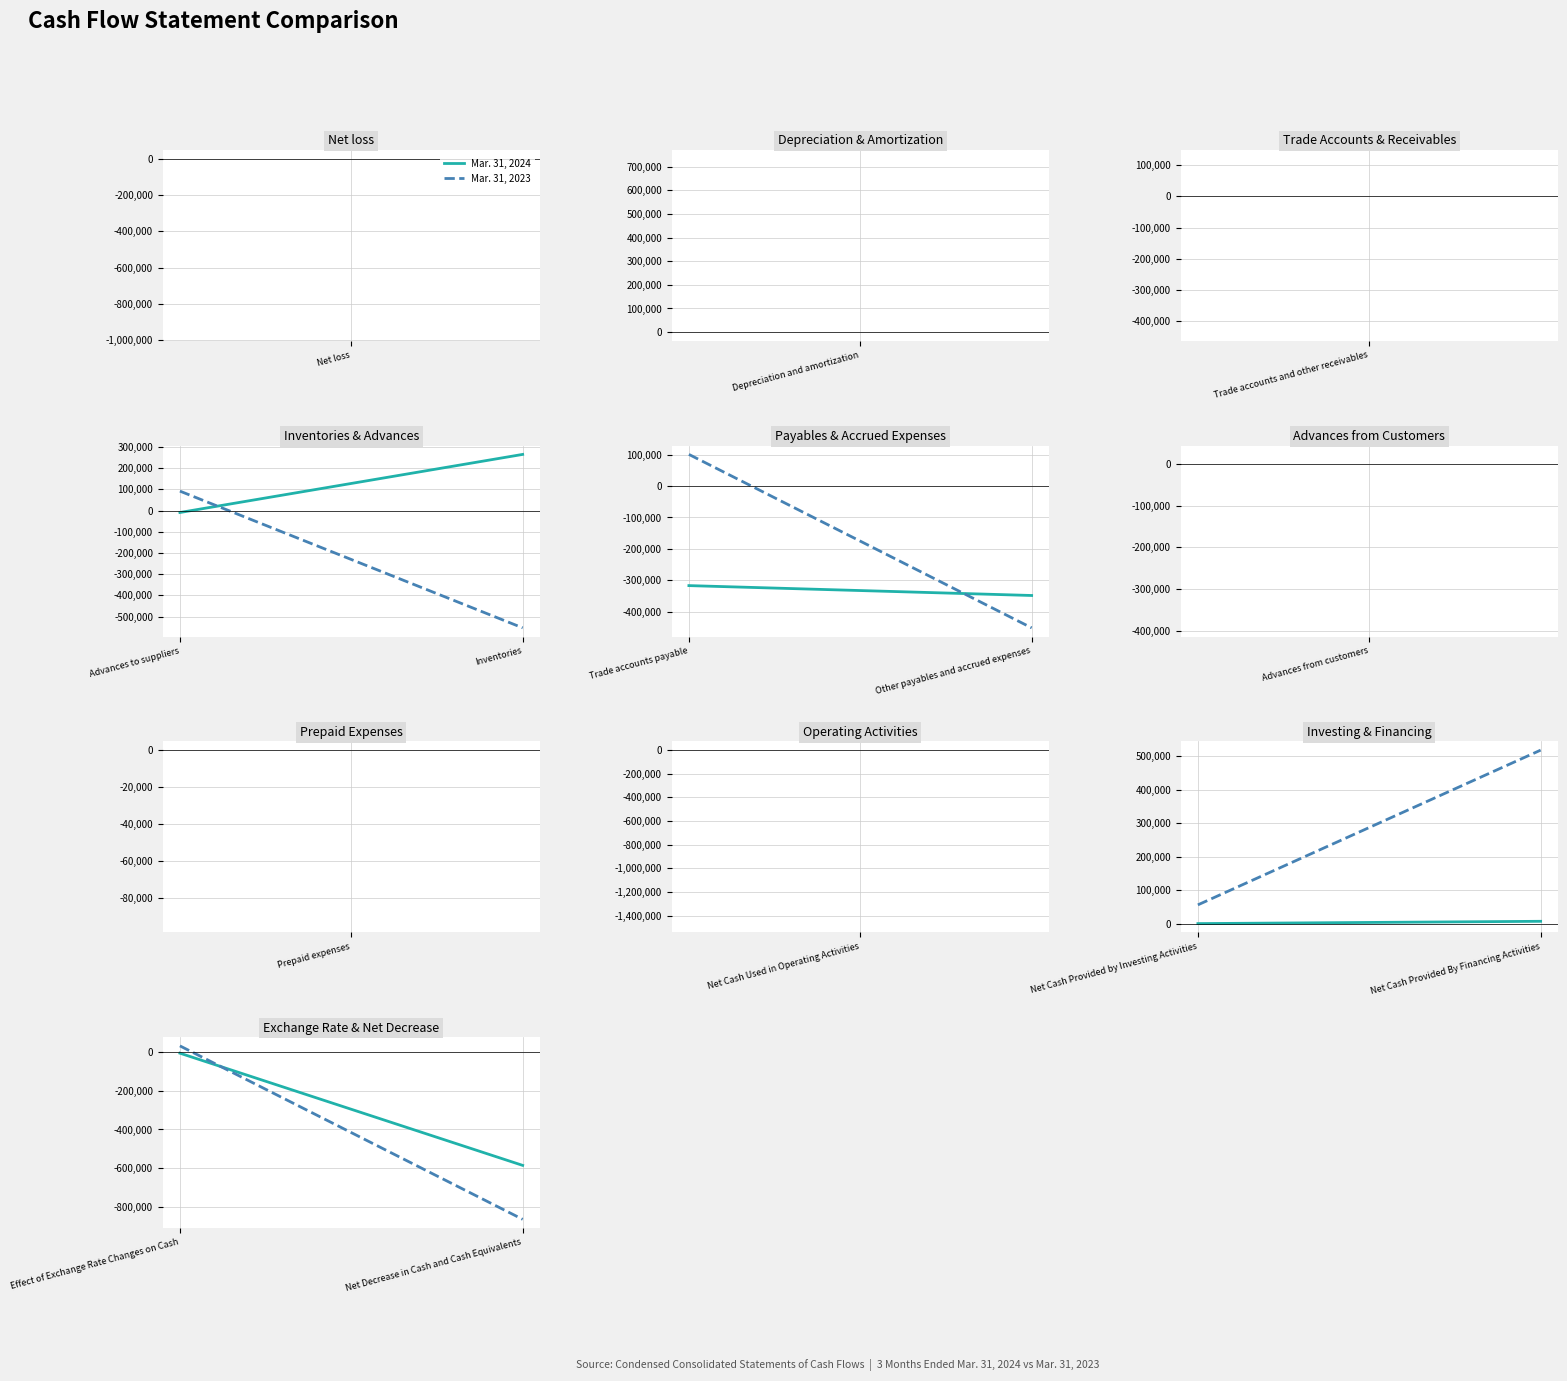

What position from the left is Net Decrease in Cash and Cash Equivalents?

2